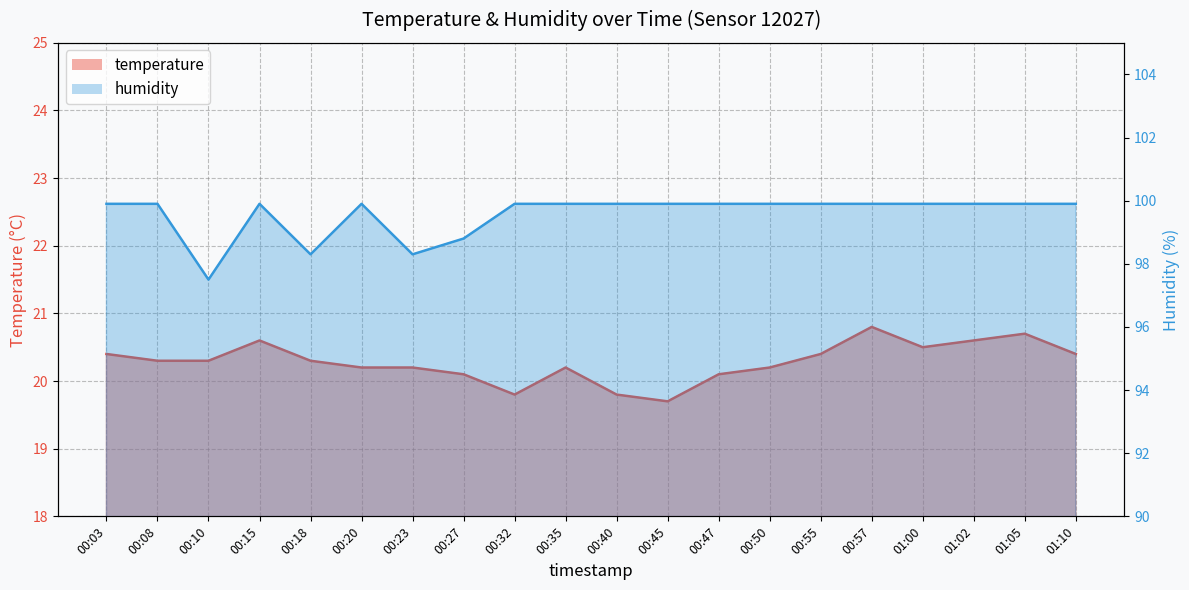

What is the difference between the highest and lowest values at 00:20?

79.7